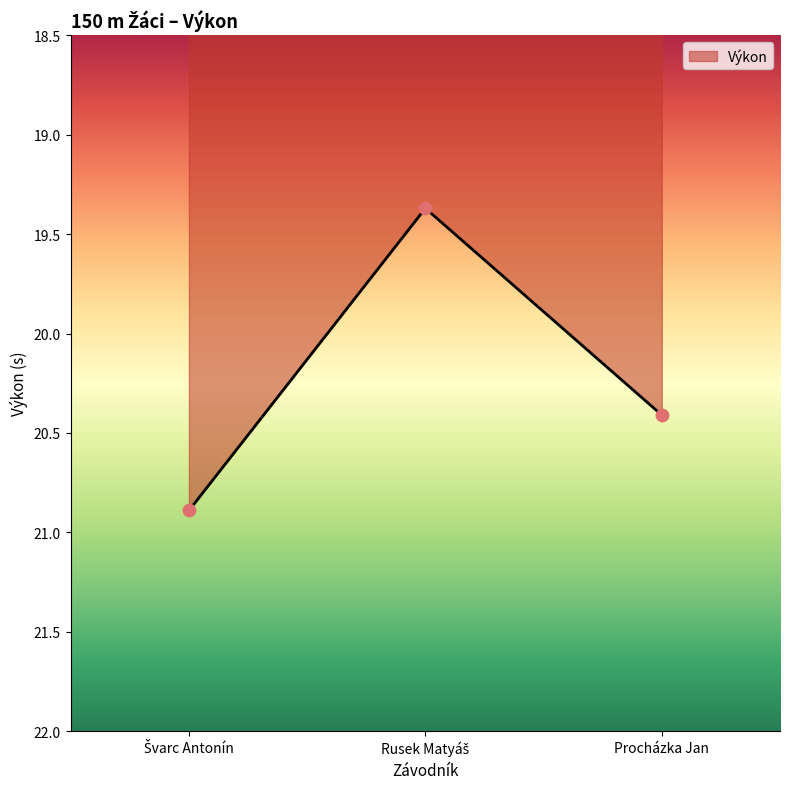

Read the value at Procházka Jan.

20.4